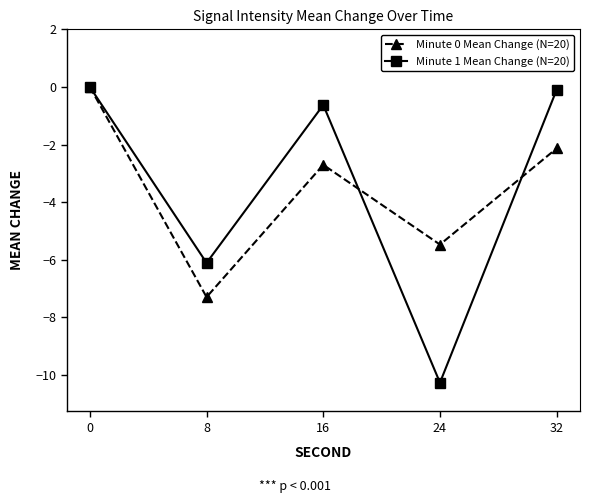

What is the sum of all Minute 0 Mean Change (N=20) values?

-17.6